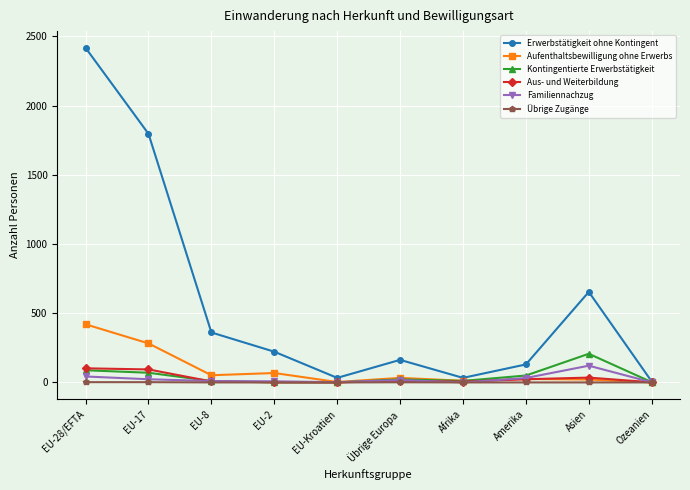

Which series has the largest total across all categories?

Erwerbstätigkeit ohne Kontingent